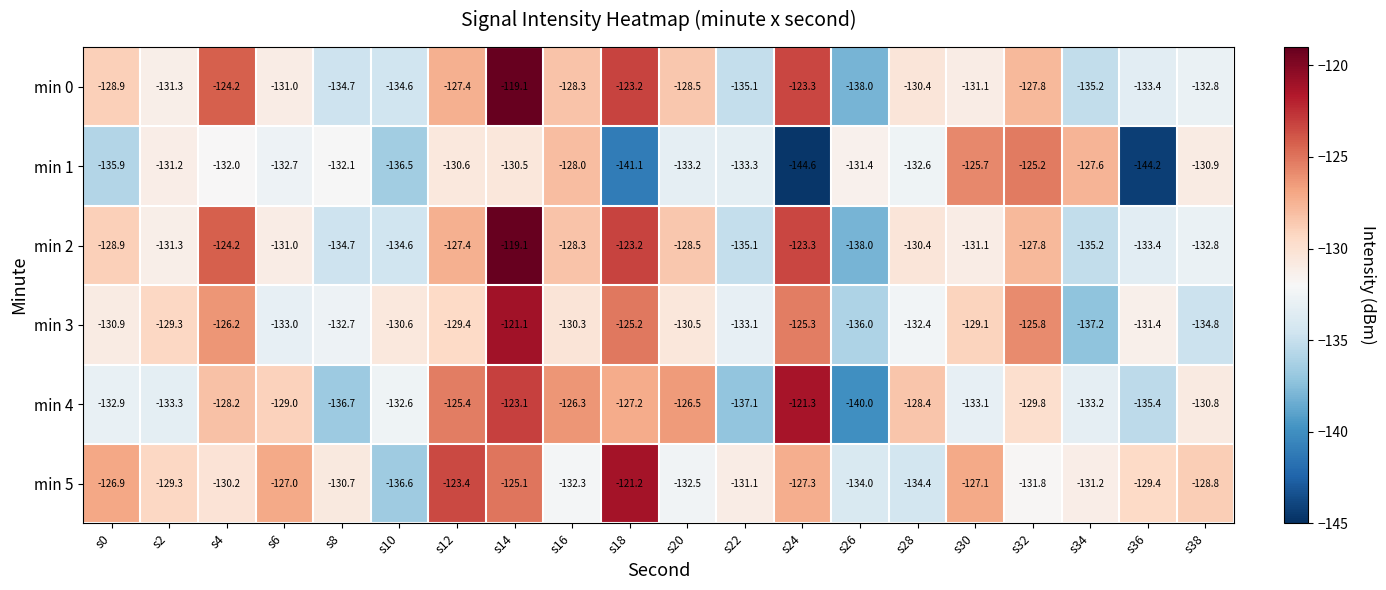

What is the difference between the maximum and minimum values in the min 2 series?

18.9